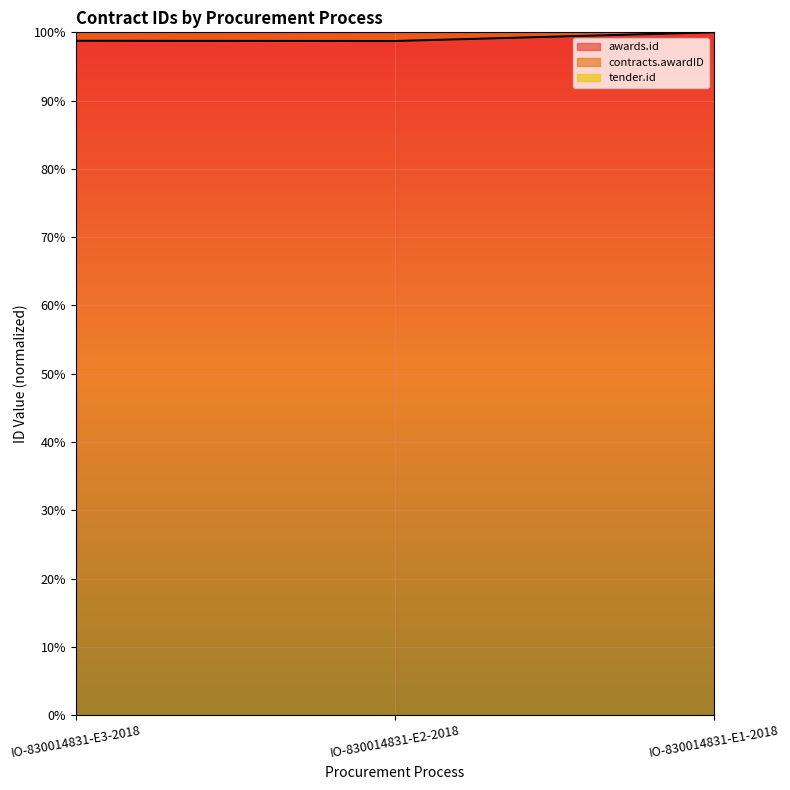

What is the minimum value shown in the chart?

1.0